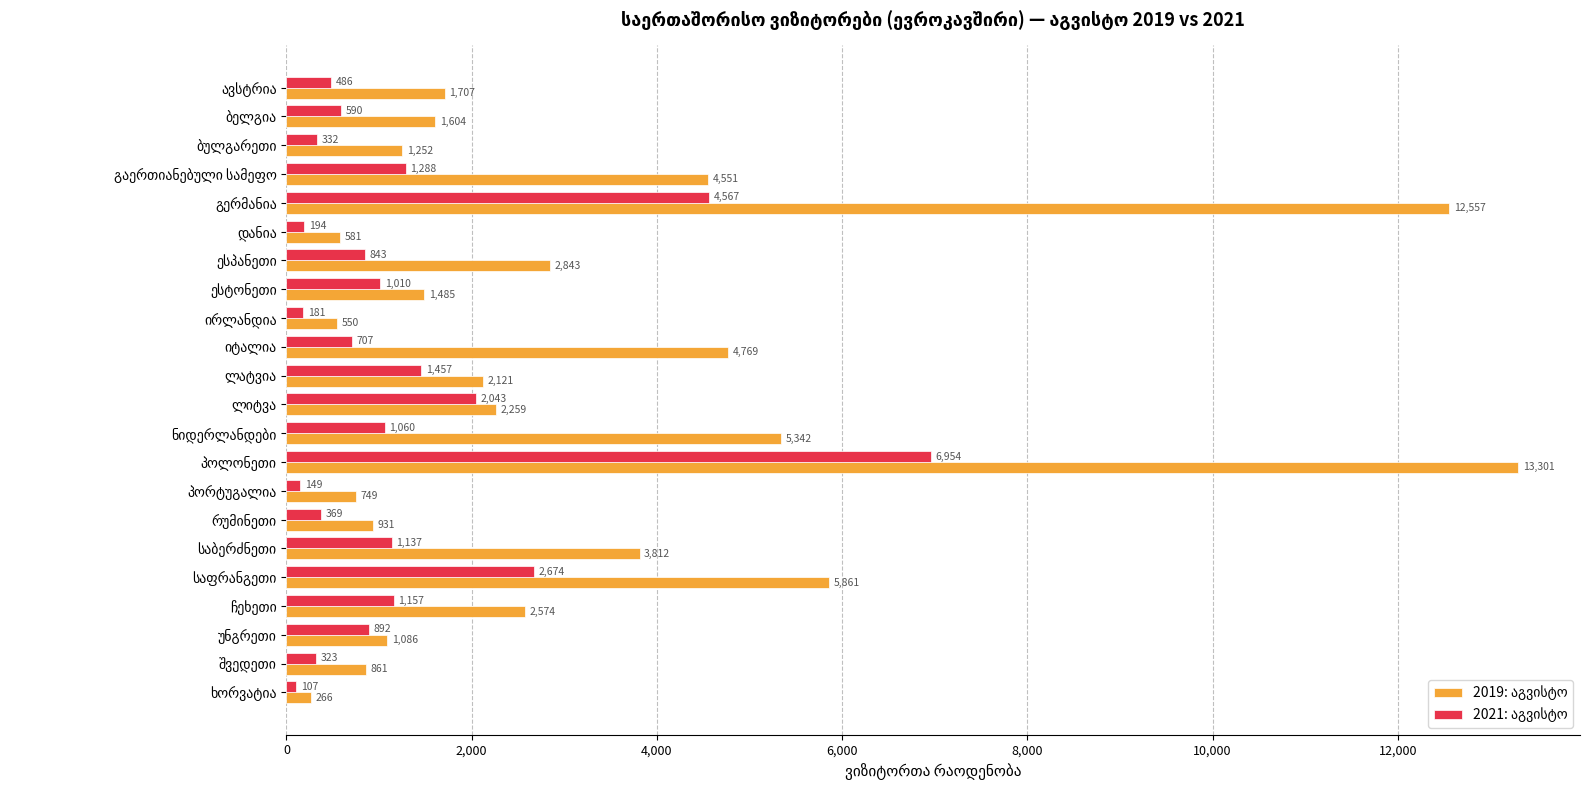

At how many categories does at least one series exceed 2415?

9